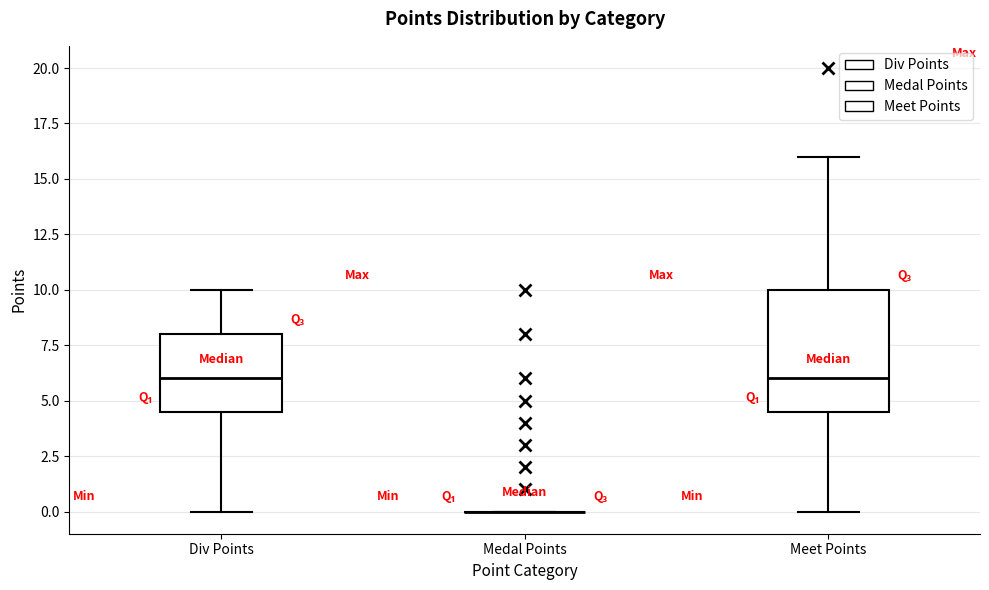

Reading left to right, transcribe this box plot: for each box, give where its median line is, the range the box spans, and where its two whiskers end, as read against the y-axis. The values are not printed on the chart, so give them approximately, as read against the axis.

Div Points: median 6.0, box 4.5 to 8.0, whiskers 0.0 to 10.0
Medal Points: box collapsed to a line at 0.0, whiskers 0.0 to 0.0
Meet Points: median 6.0, box 4.5 to 10.0, whiskers 0.0 to 16.0